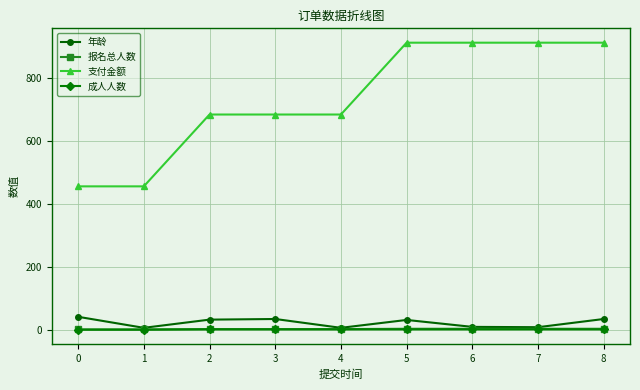

Which series has the largest total across all categories?

支付金额